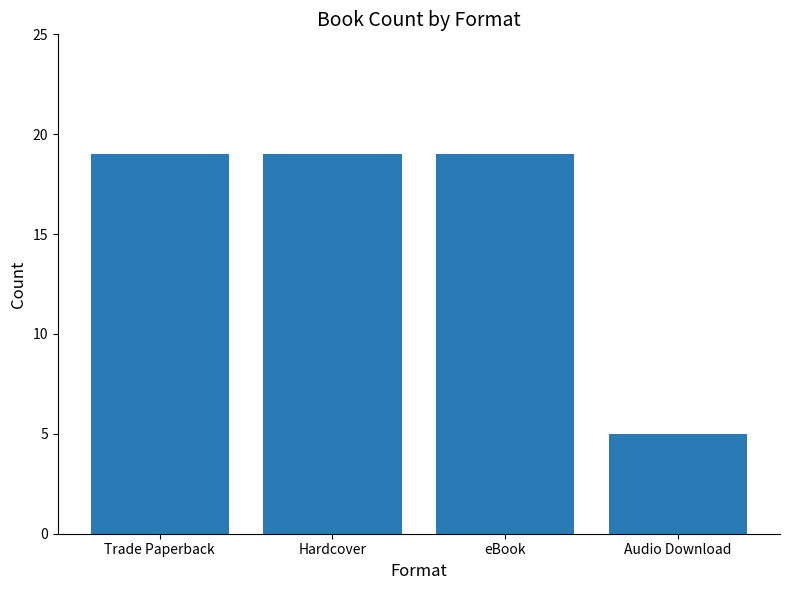

True or false: the data shows 19 at eBook.

True